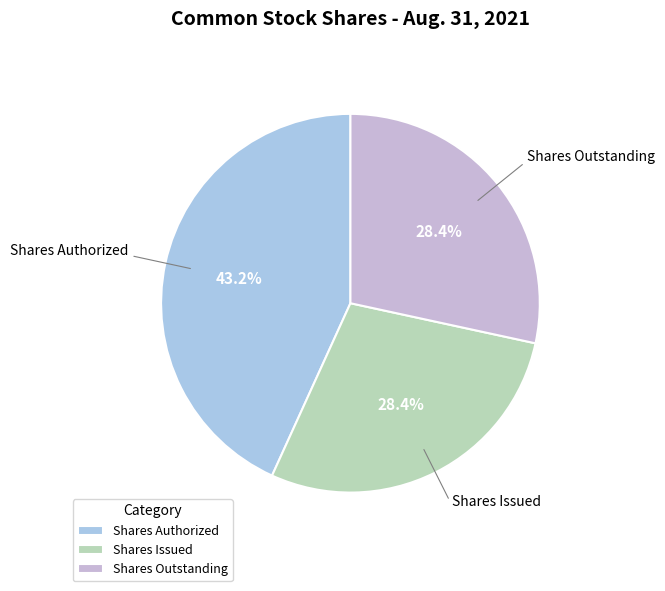

How many segments does this pie chart have?

3